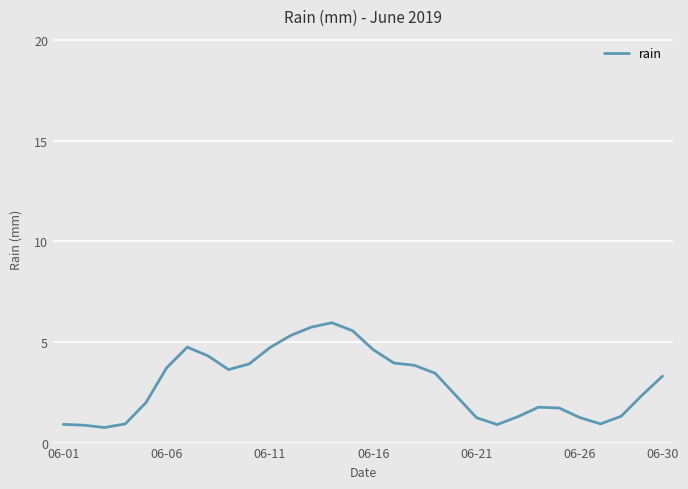

What is the greatest value displayed?

6.0